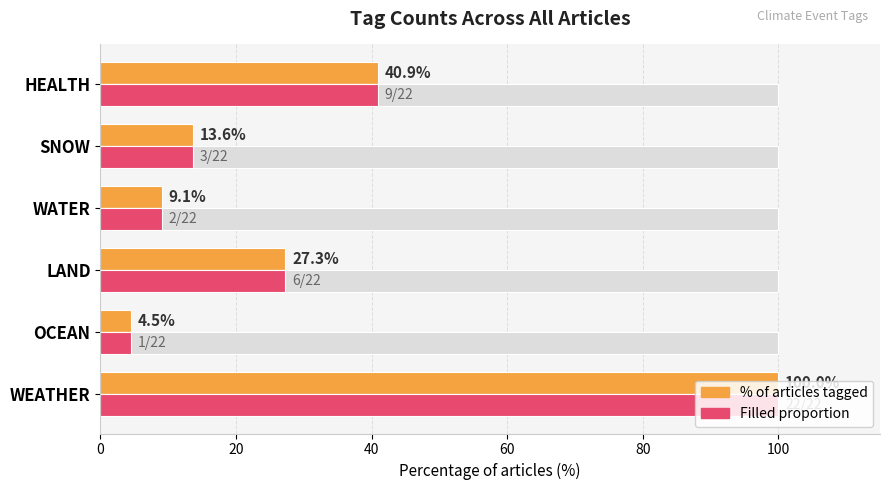

Which has a higher value, SNOW or OCEAN?

SNOW